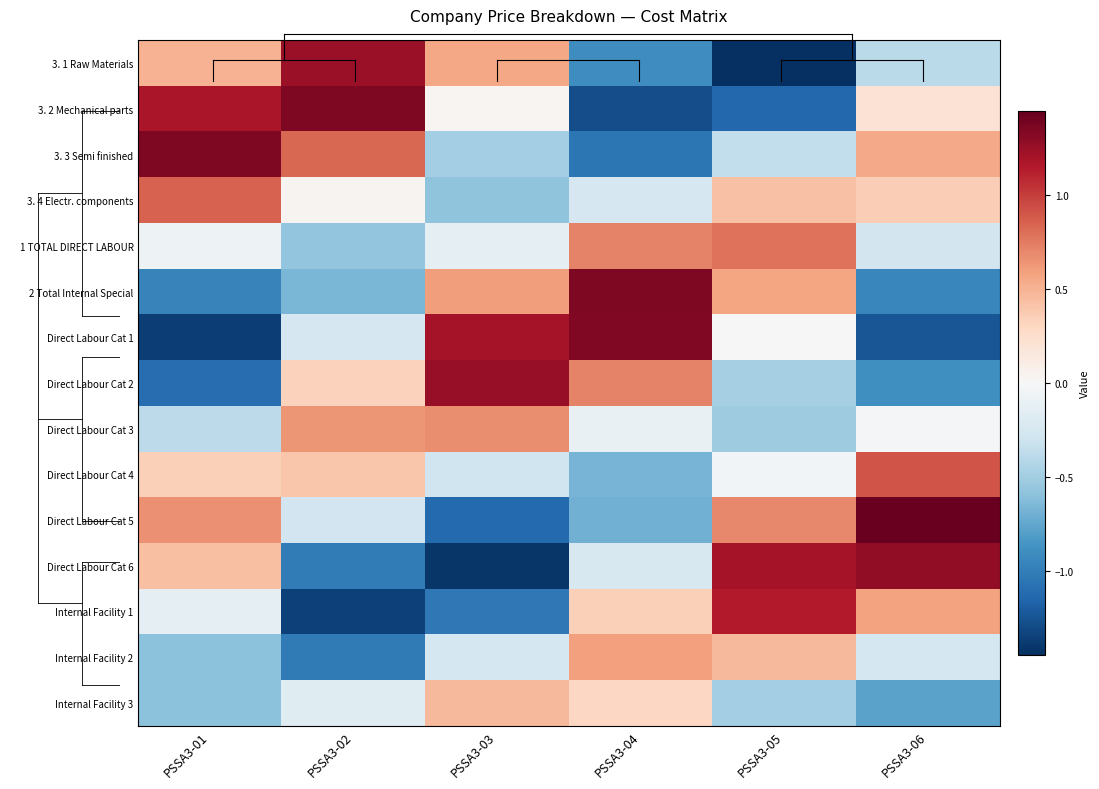

Reading left to right, what are all the values shown in this chart?

3. 1 Raw Materials: PSSA3-01=0.5	PSSA3-02=1.2	PSSA3-03=0.6	PSSA3-04=-0.9	PSSA3-05=-1.4	PSSA3-06=-0.4
3. 2 Mechanical parts: PSSA3-01=1.2	PSSA3-02=1.3	PSSA3-03=0.0	PSSA3-04=-1.3	PSSA3-05=-1.1	PSSA3-06=0.2
3. 3 Semi finished: PSSA3-01=1.3	PSSA3-02=0.8	PSSA3-03=-0.5	PSSA3-04=-1.0	PSSA3-05=-0.4	PSSA3-06=0.5
3. 4 Electr. components: PSSA3-01=0.9	PSSA3-02=0.0	PSSA3-03=-0.6	PSSA3-04=-0.2	PSSA3-05=0.4	PSSA3-06=0.4
1 TOTAL DIRECT LABOUR: PSSA3-01=-0.1	PSSA3-02=-0.6	PSSA3-03=-0.1	PSSA3-04=0.7	PSSA3-05=0.8	PSSA3-06=-0.3
2 Total Internal Special: PSSA3-01=-1.0	PSSA3-02=-0.7	PSSA3-03=0.6	PSSA3-04=1.4	PSSA3-05=0.6	PSSA3-06=-0.9
Direct Labour Cat 1: PSSA3-01=-1.4	PSSA3-02=-0.2	PSSA3-03=1.2	PSSA3-04=1.3	PSSA3-05=0.0	PSSA3-06=-1.2
Direct Labour Cat 2: PSSA3-01=-1.1	PSSA3-02=0.3	PSSA3-03=1.3	PSSA3-04=0.7	PSSA3-05=-0.5	PSSA3-06=-0.9
Direct Labour Cat 3: PSSA3-01=-0.4	PSSA3-02=0.6	PSSA3-03=0.7	PSSA3-04=-0.1	PSSA3-05=-0.5	PSSA3-06=-0.0
Direct Labour Cat 4: PSSA3-01=0.3	PSSA3-02=0.4	PSSA3-03=-0.3	PSSA3-04=-0.7	PSSA3-05=-0.0	PSSA3-06=0.9
Direct Labour Cat 5: PSSA3-01=0.7	PSSA3-02=-0.3	PSSA3-03=-1.1	PSSA3-04=-0.7	PSSA3-05=0.7	PSSA3-06=1.4
Direct Labour Cat 6: PSSA3-01=0.4	PSSA3-02=-1.0	PSSA3-03=-1.4	PSSA3-04=-0.2	PSSA3-05=1.2	PSSA3-06=1.3
Internal Facility 1: PSSA3-01=-0.1	PSSA3-02=-1.3	PSSA3-03=-1.0	PSSA3-04=0.3	PSSA3-05=1.1	PSSA3-06=0.6
Internal Facility 2: PSSA3-01=-0.6	PSSA3-02=-1.0	PSSA3-03=-0.3	PSSA3-04=0.6	PSSA3-05=0.5	PSSA3-06=-0.3
Internal Facility 3: PSSA3-01=-0.6	PSSA3-02=-0.2	PSSA3-03=0.5	PSSA3-04=0.3	PSSA3-05=-0.5	PSSA3-06=-0.8